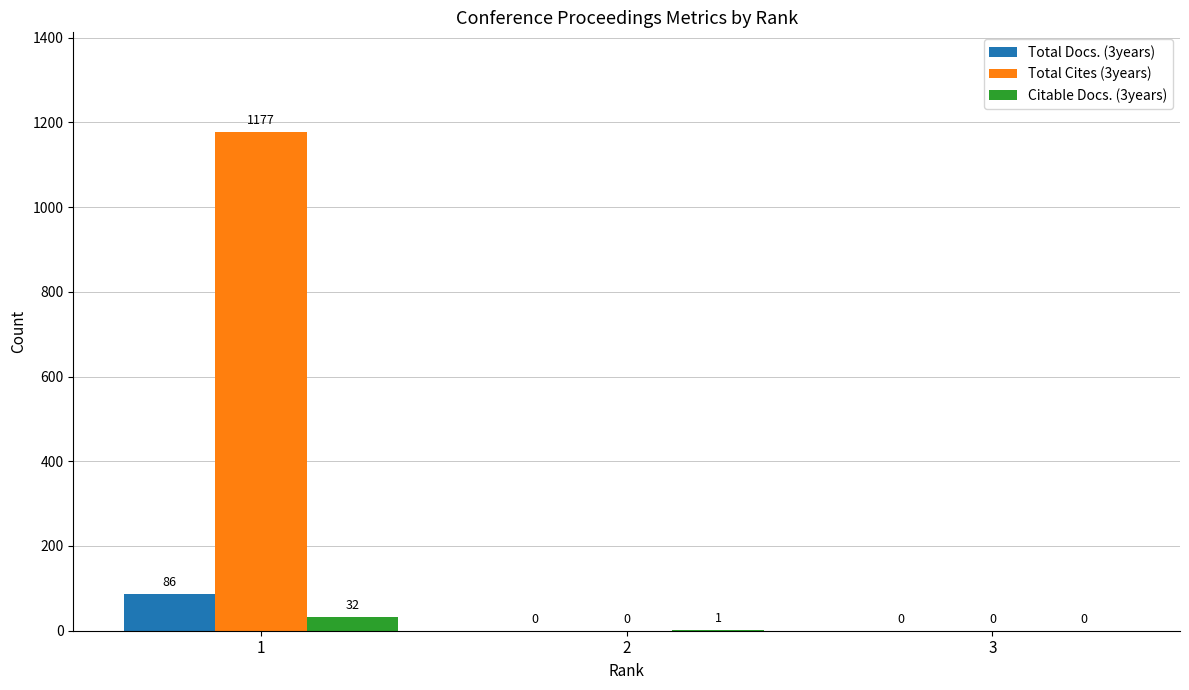

What are all the series names shown in the legend?

Total Docs. (3years), Total Cites (3years), Citable Docs. (3years)